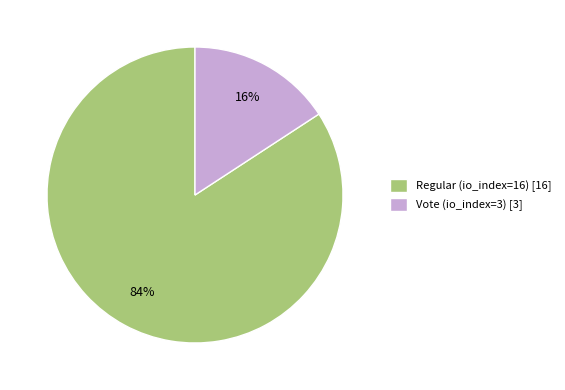

Does Regular (io_index=16) represent more than half of the total?

Yes